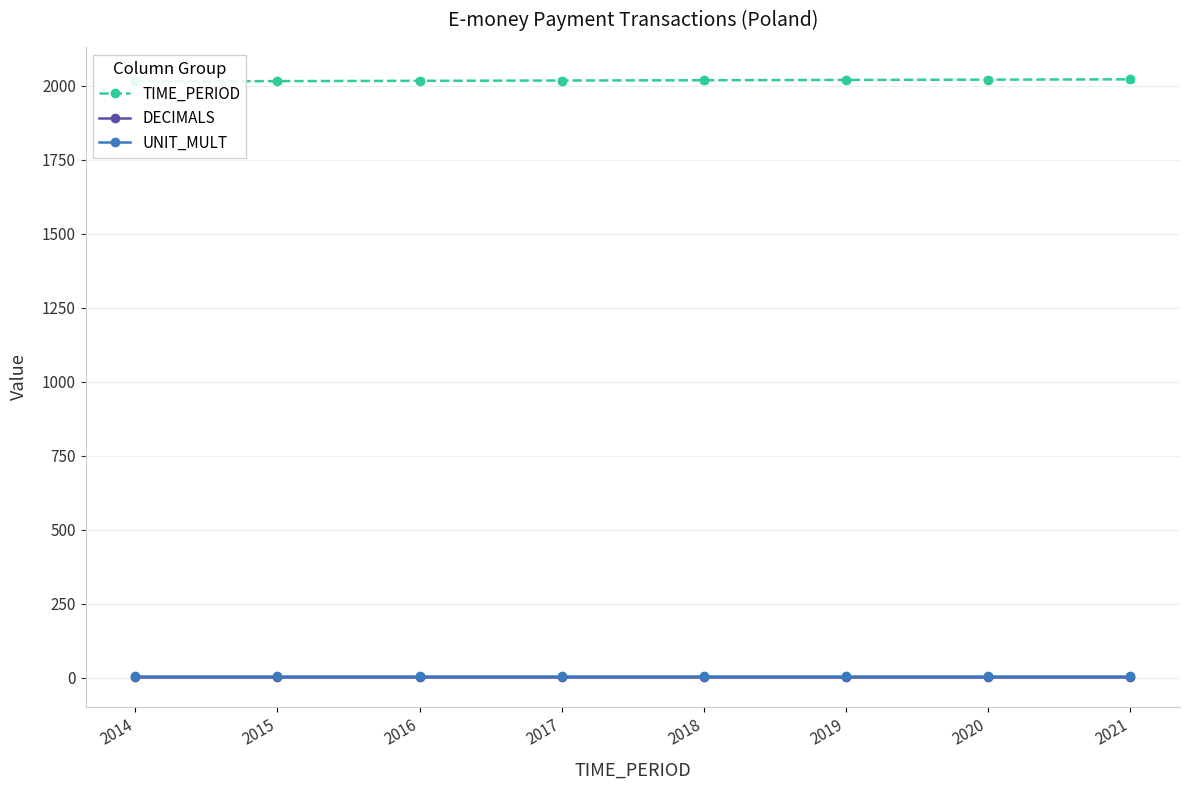

Between 2015 and 2019, which series saw the biggest shift?

TIME_PERIOD